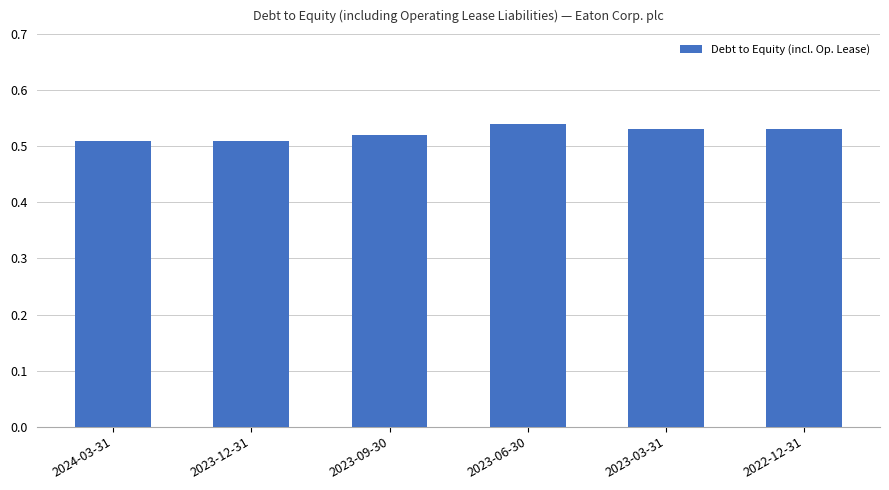

What position from the left is 2023-09-30?

3